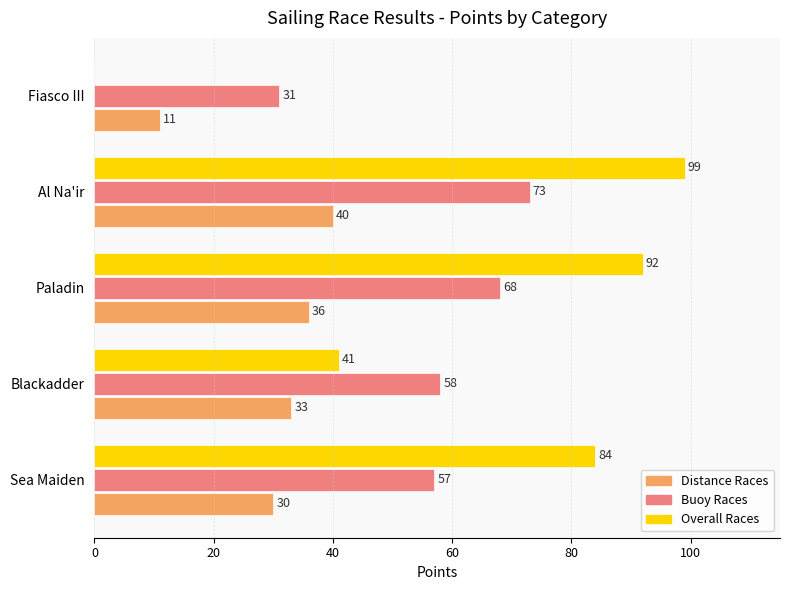

Which series has the largest total across all categories?

Overall Races